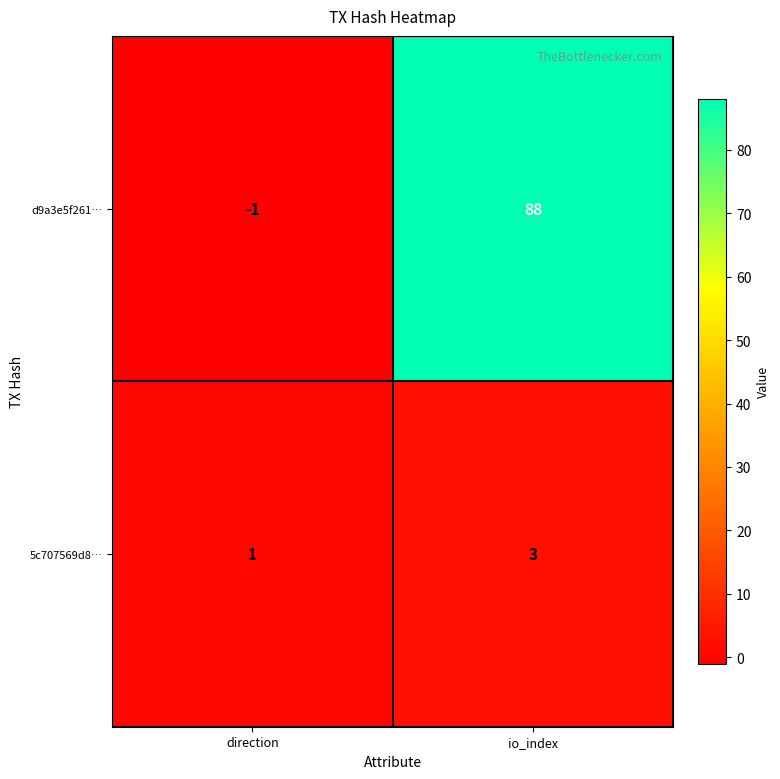

At which category is the sum across all series the highest?

io_index